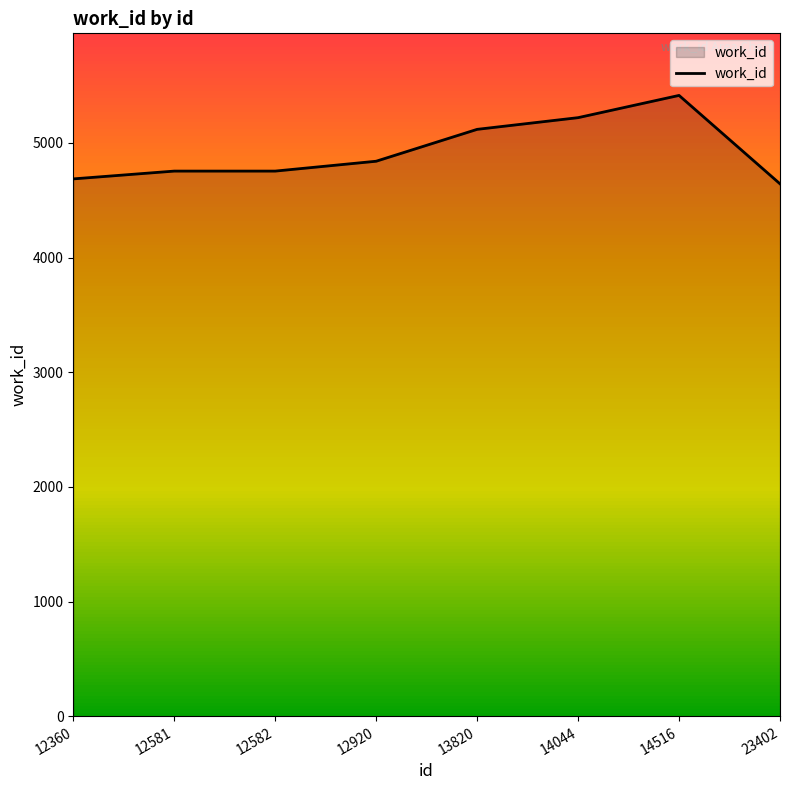

The value at 13820 is 5118. True or false?

True